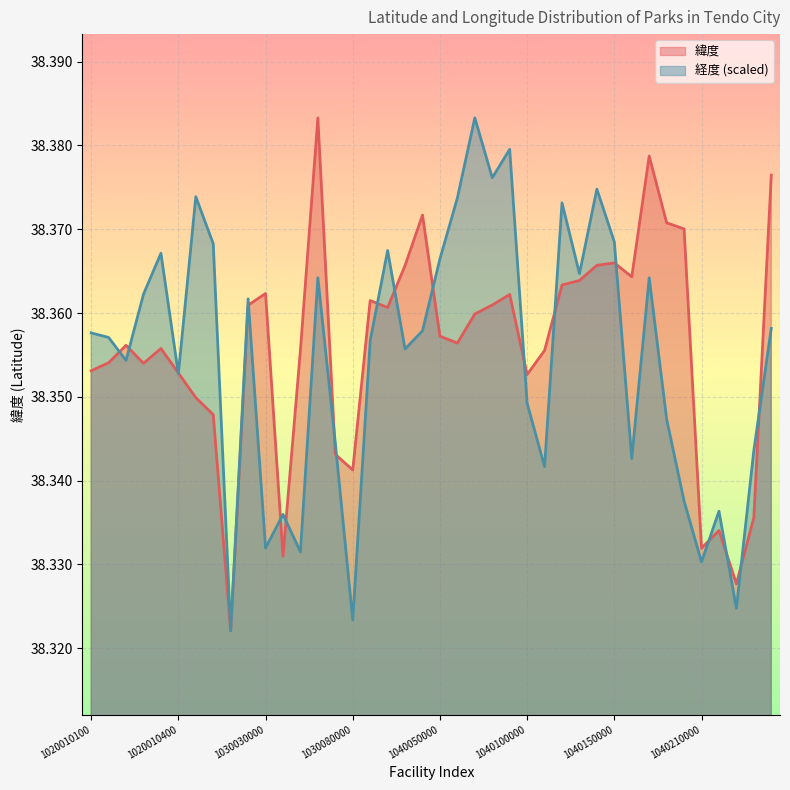

The value of 緯度 at 1040240000 is 16.4. True or false?

False